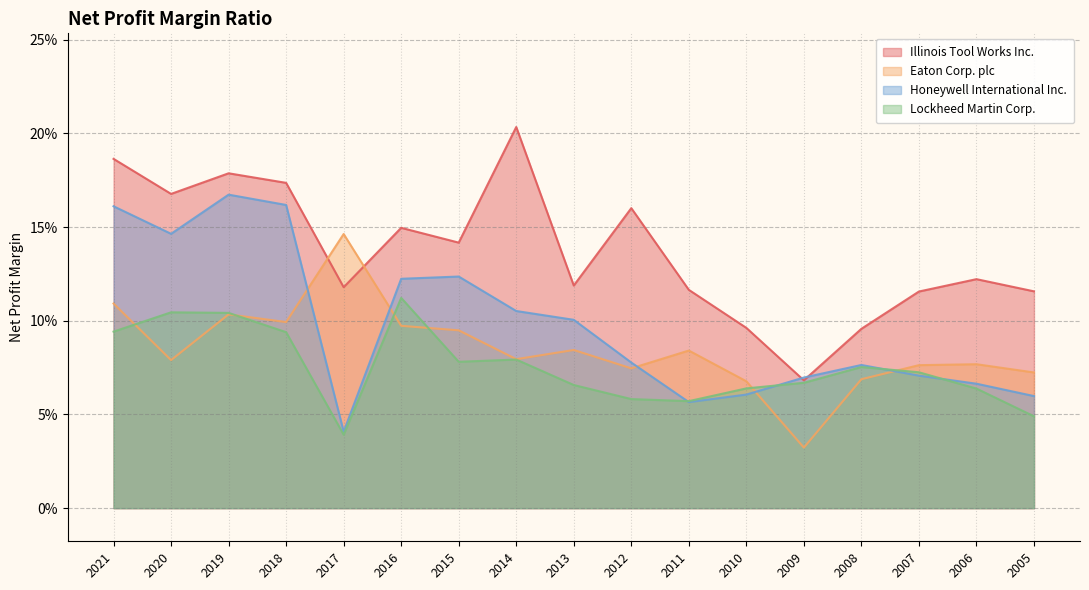

Reading left to right, what are all the values shown in this chart?

Illinois Tool Works Inc.: 0.2	0.2	0.2	0.2	0.1	0.1	0.1	0.2	0.1	0.2	0.1	0.1	0.1	0.1	0.1	0.1	0.1
Eaton Corp. plc: 0.1	0.1	0.1	0.1	0.1	0.1	0.1	0.1	0.1	0.1	0.1	0.1	0.0	0.1	0.1	0.1	0.1
Honeywell International Inc.: 0.2	0.1	0.2	0.2	0.0	0.1	0.1	0.1	0.1	0.1	0.1	0.1	0.1	0.1	0.1	0.1	0.1
Lockheed Martin Corp.: 0.1	0.1	0.1	0.1	0.0	0.1	0.1	0.1	0.1	0.1	0.1	0.1	0.1	0.1	0.1	0.1	0.0